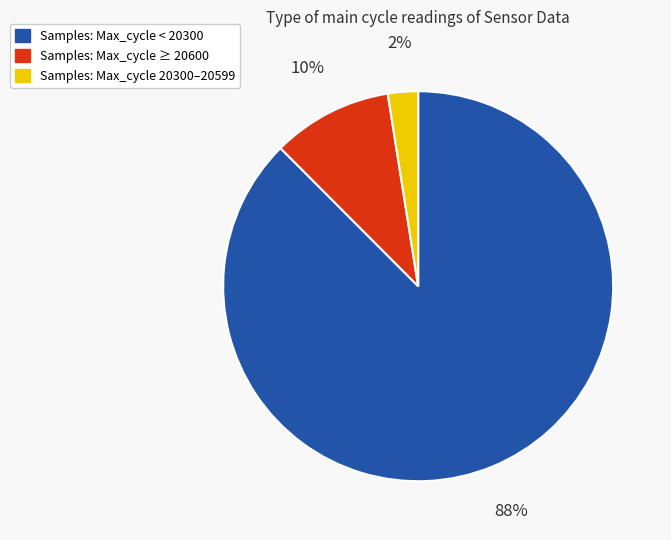

To the nearest percent, what is the average slice percentage?

33%